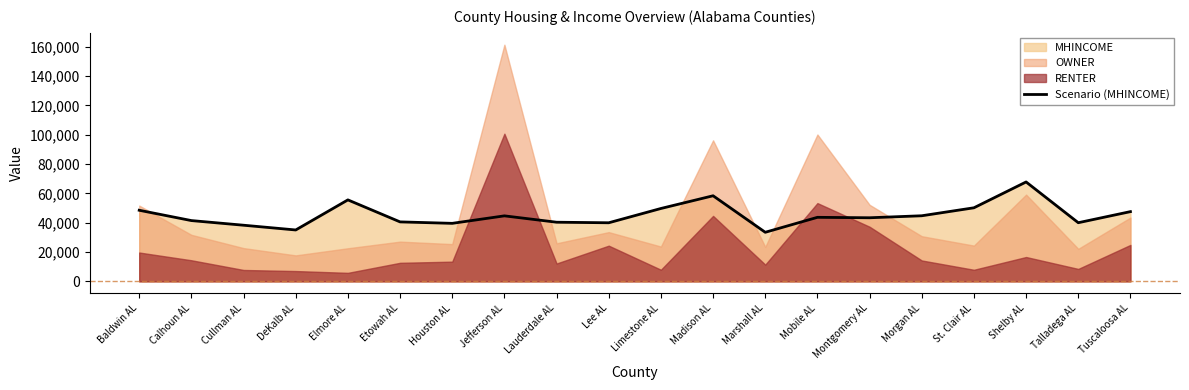

What is the average value?

45111